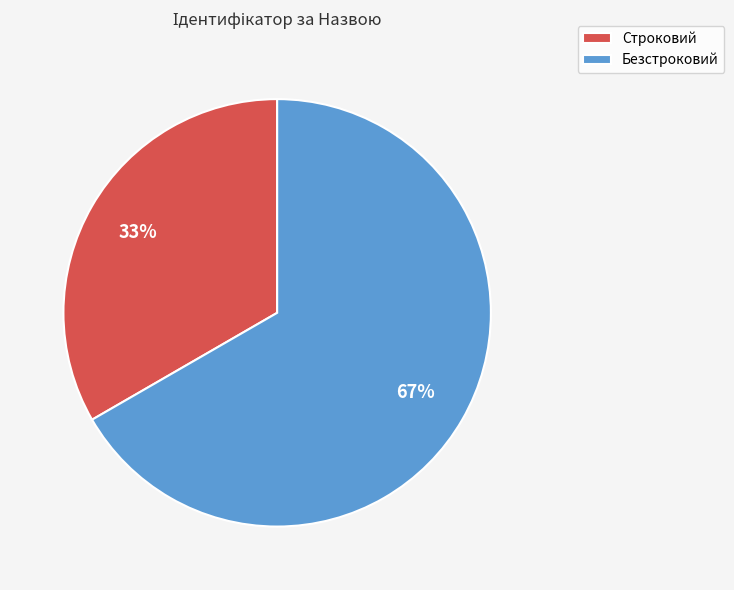

Combined, do Безстроковий and Строковий account for over 50%?

Yes